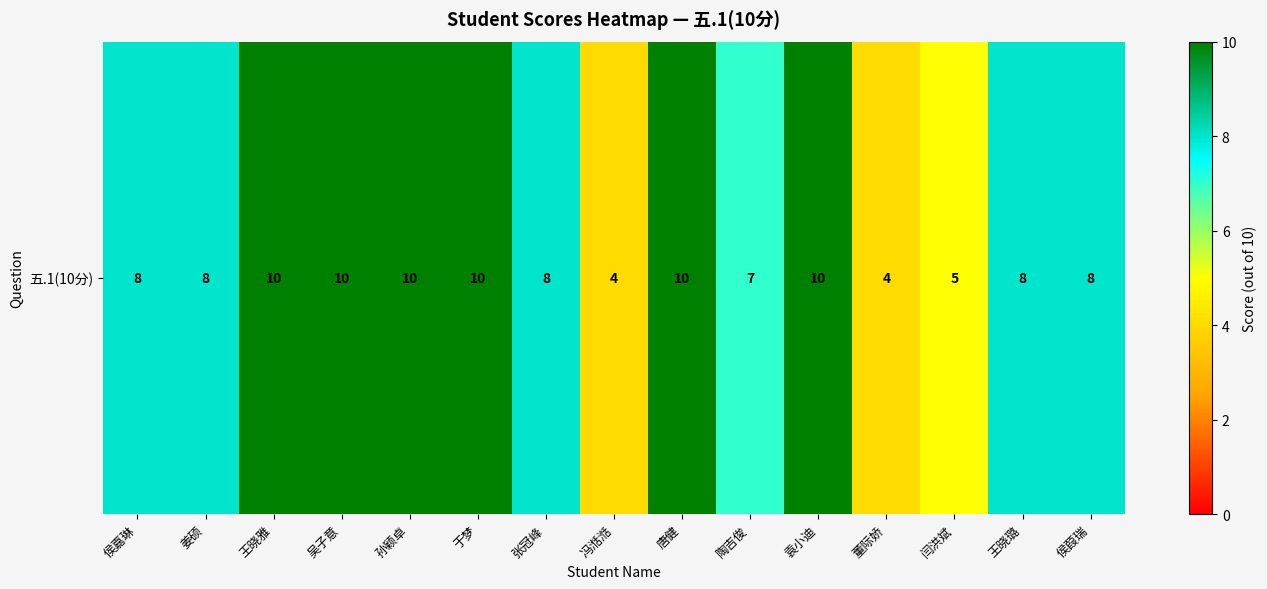

Reading right to left, transcribe all the data shown in this chart.

8	8	5	4	10	7	10	4	8	10	10	10	10	8	8